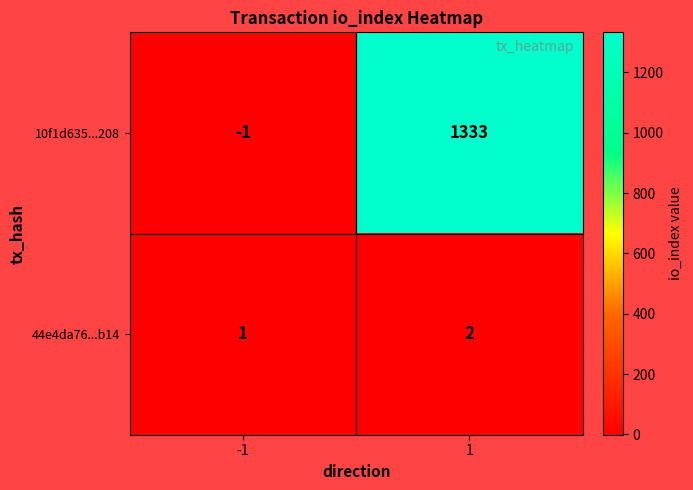

Which series changed the most between -1 and 1?

10f1d635...208